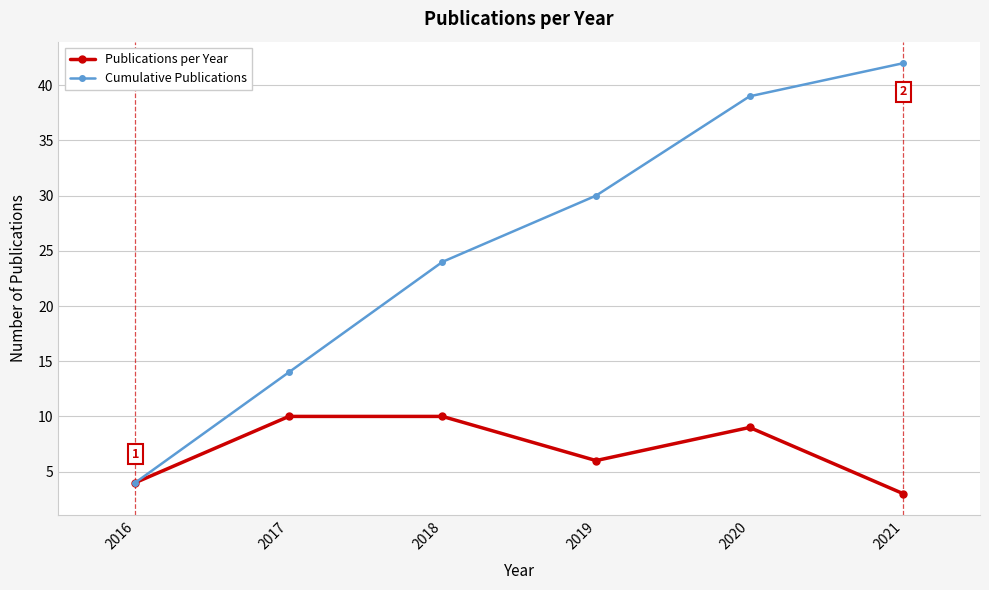

What is the smallest value displayed?

3